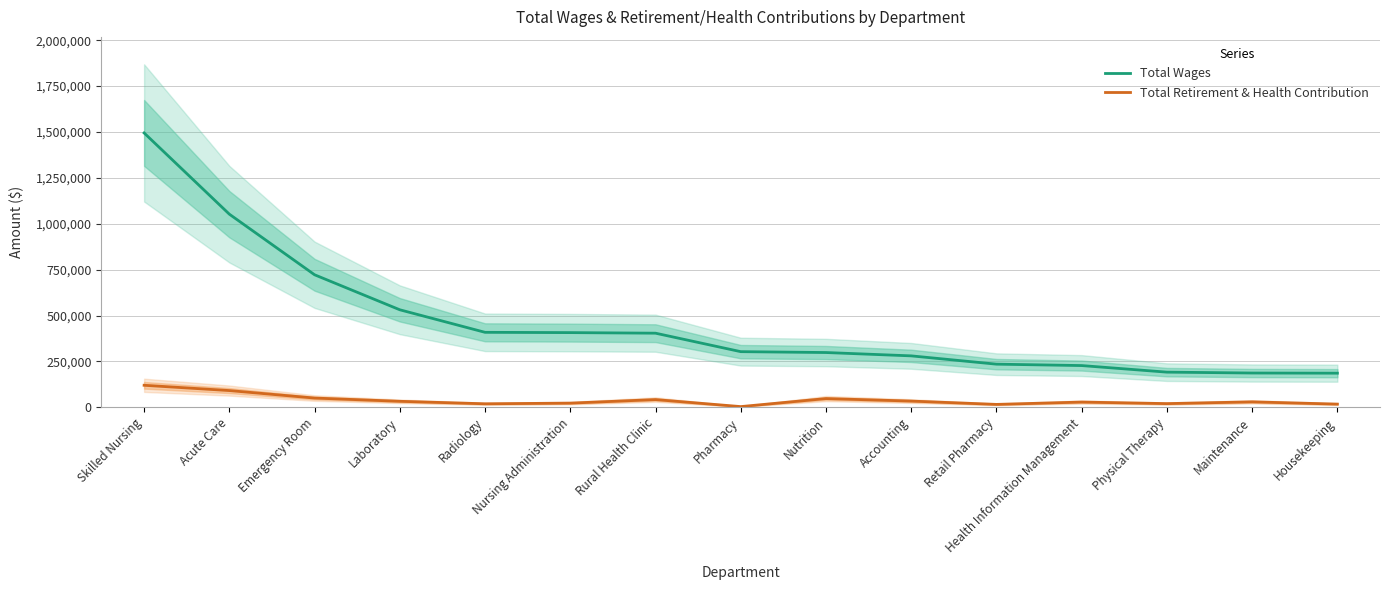

Where is Total Wages nearest to the value 840510?

Emergency Room